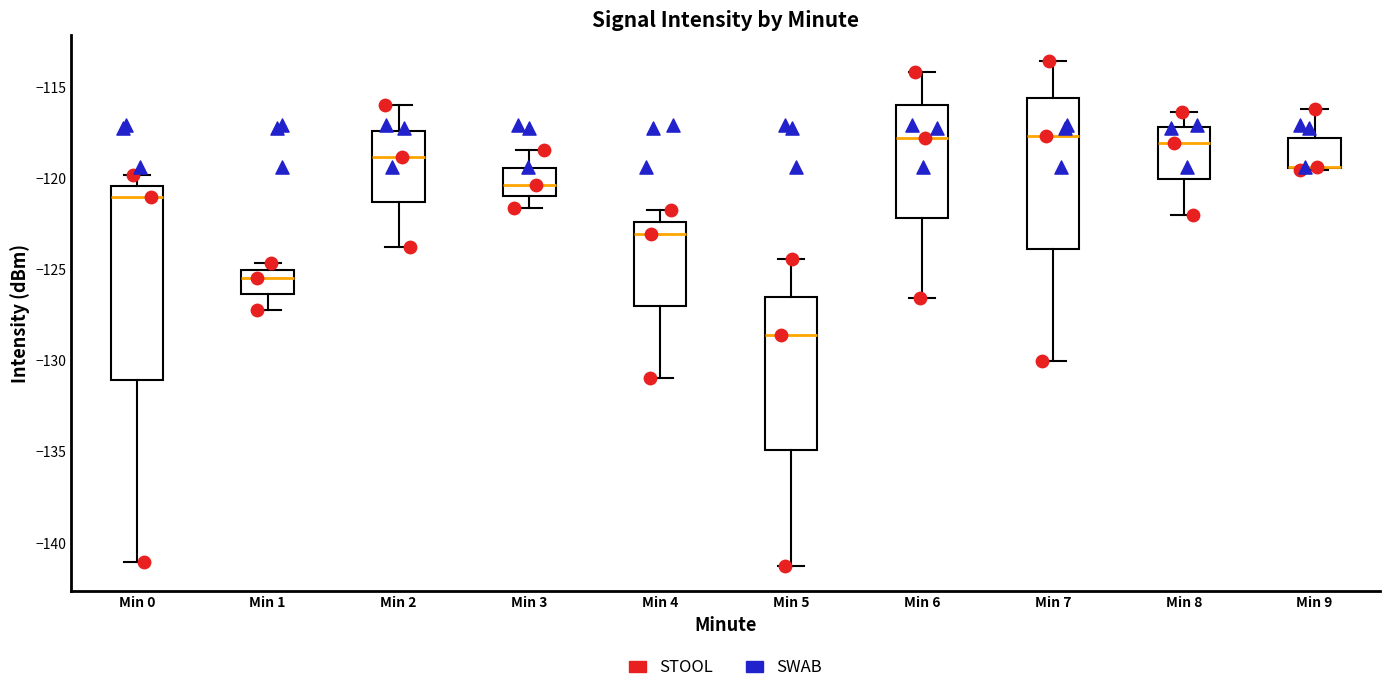

Reading left to right, read every box against the y-axis: the position of its median line, the range the box covers, and the ends of its whiskers. The values are not printed on the chart, so give them approximately, as read against the axis.

Min 0: median -121.0, box -131.0 to -120.5, whiskers -141.0 to -120.0
Min 1: median -125.5, box -126.5 to -125.0, whiskers -127.0 to -124.5
Min 2: median -119.0, box -121.5 to -117.5, whiskers -124.0 to -116.0
Min 3: median -120.5, box -121.0 to -119.5, whiskers -121.5 to -118.5
Min 4: median -123.0, box -127.0 to -122.5, whiskers -131.0 to -121.5
Min 5: median -128.5, box -135.0 to -126.5, whiskers -141.5 to -124.5
Min 6: median -118.0, box -122.0 to -116.0, whiskers -126.5 to -114.0
Min 7: median -117.5, box -124.0 to -115.5, whiskers -130.0 to -113.5
Min 8: median -118.0, box -120.0 to -117.0, whiskers -122.0 to -116.5
Min 9: median -119.5 (drawn on the box's lower edge), box -119.5 to -118.0, whiskers -119.5 to -116.0